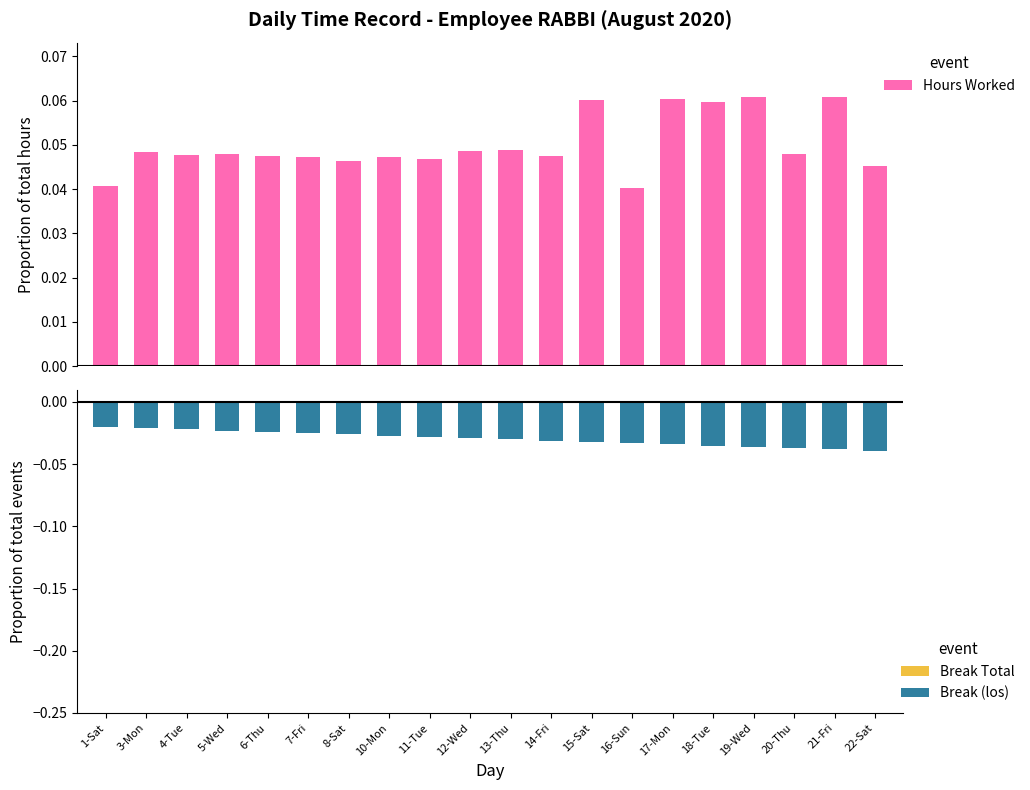

What is the average value of the Hours Worked series?

0.1